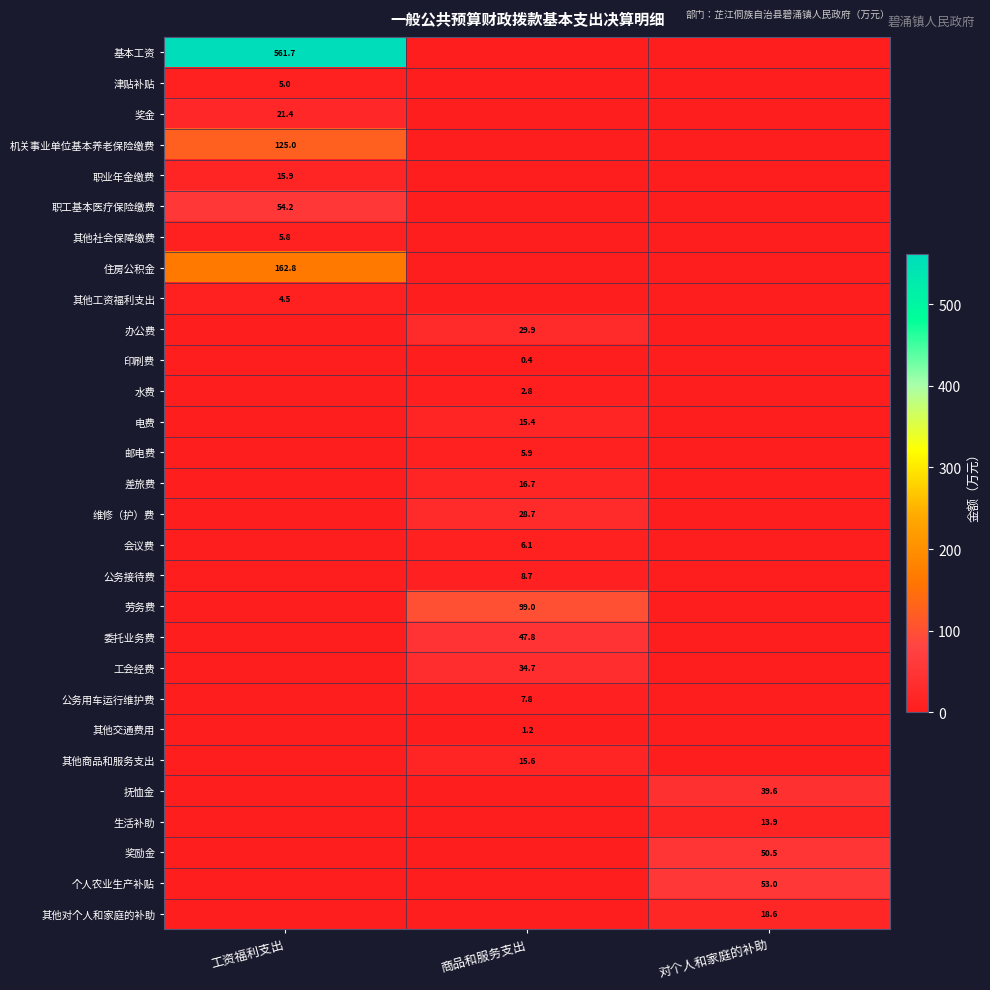

At how many categories does at least one series exceed 177?

1